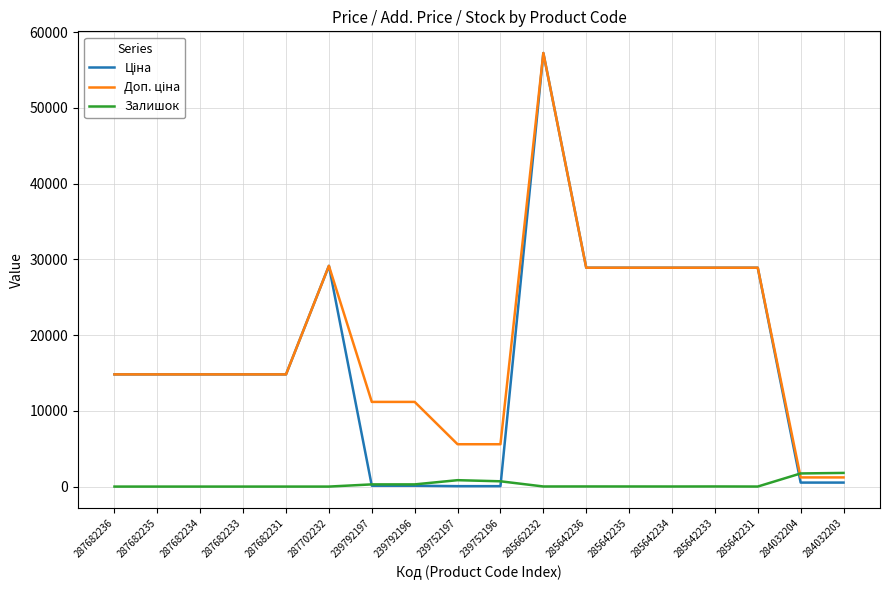

At which category does the chart reach its peak across all series?

285662232